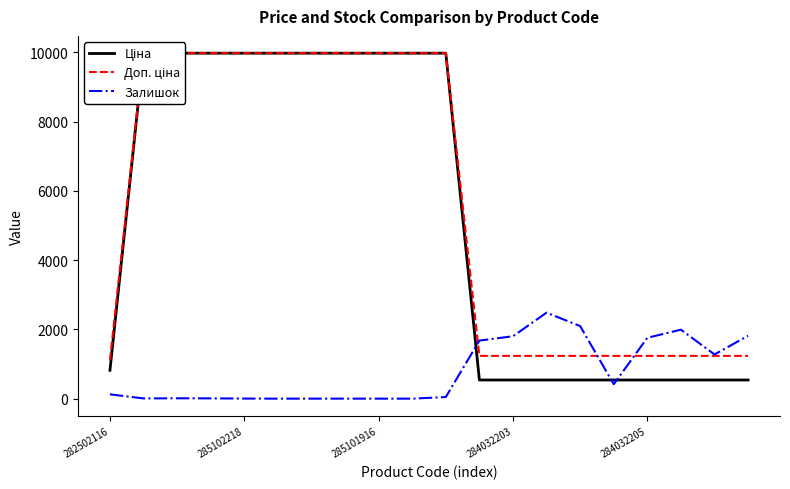

After their last crossing, which series has the higher values: Доп. ціна or Залишок?

Залишок